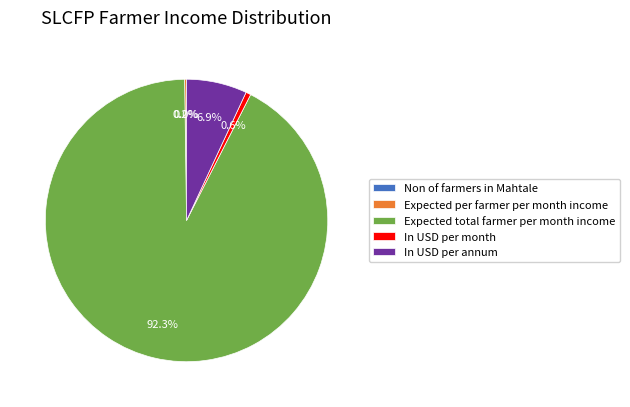

What percentage is the In USD per annum slice, to the nearest percent?

7%